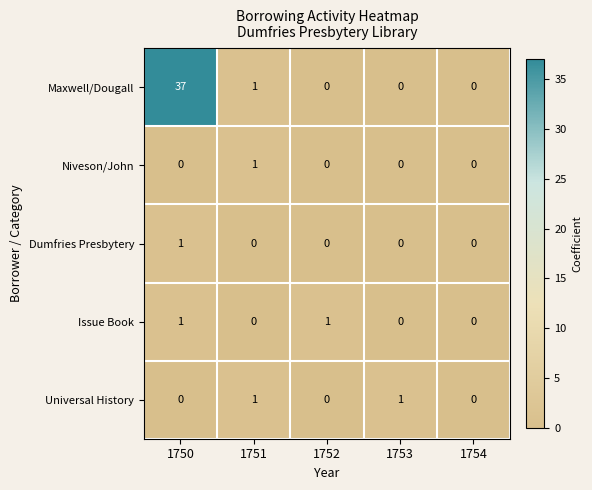

Between 1752 and 1754, which series saw the biggest shift?

Issue Book